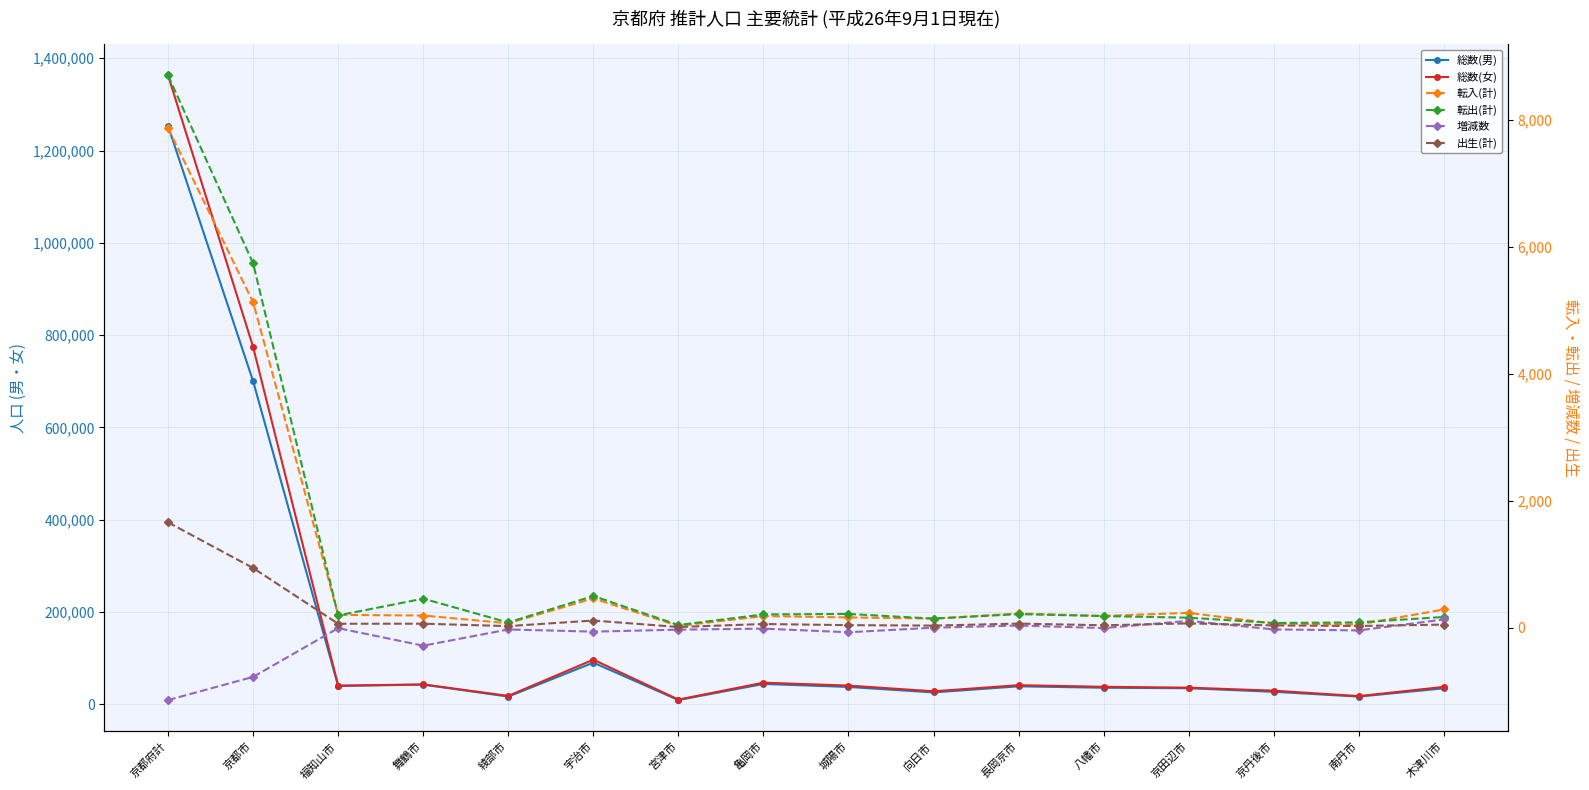

True or false: 総数(男) and 総数(女) intersect in this chart.

False